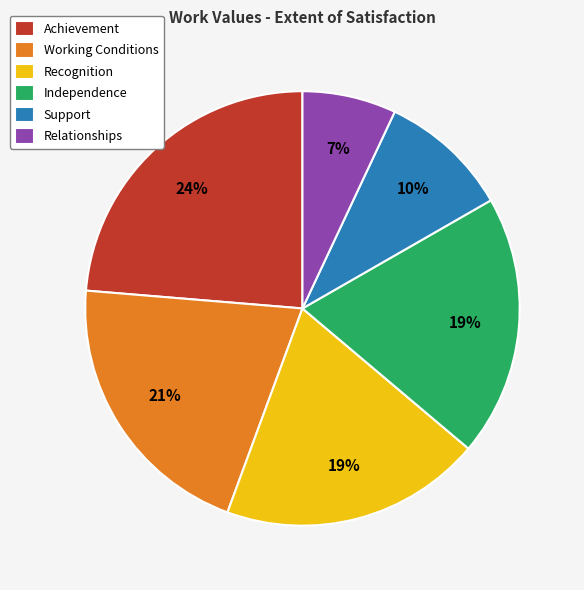

To the nearest percent, what is the difference between the Relationships and Recognition slice percentages?

12%